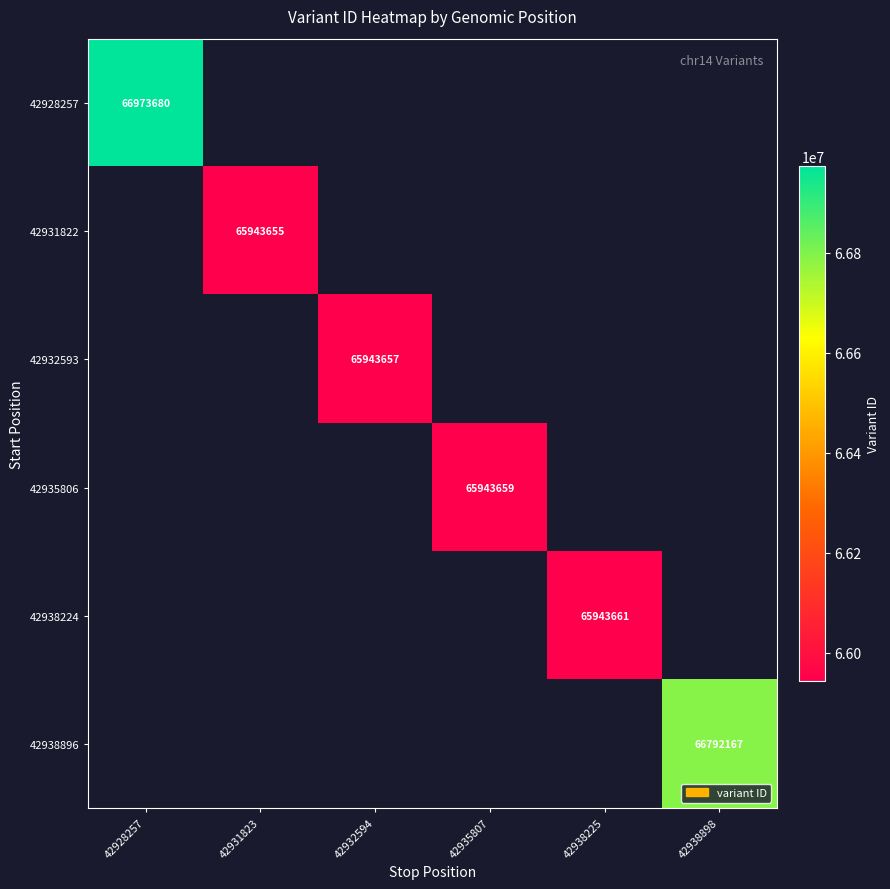

What is the maximum value shown in the chart?

66973680.0